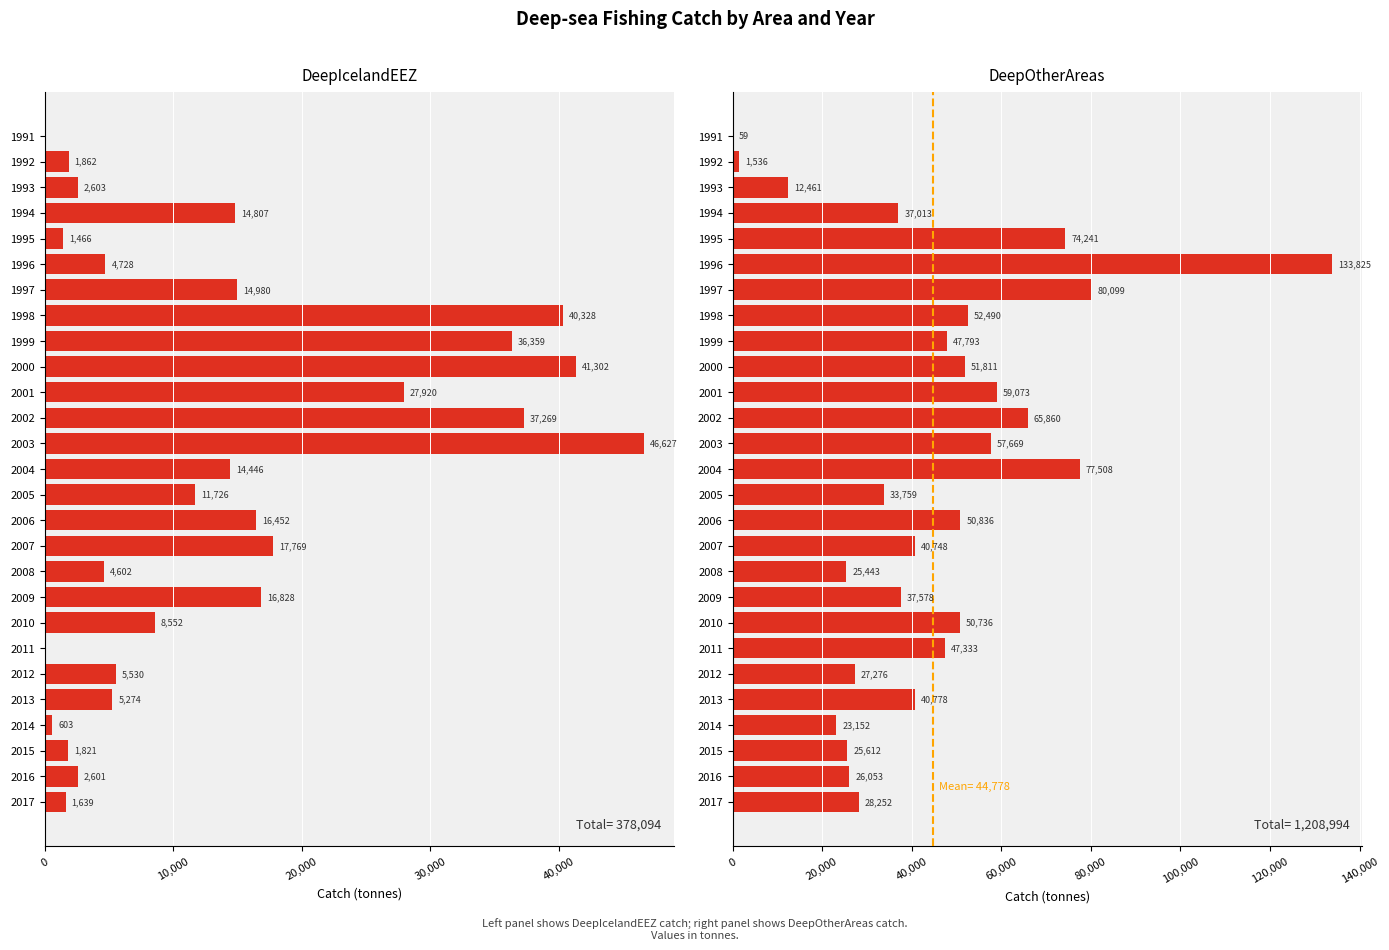

What is the average value of the DeepIcelandEEZ series?

14003